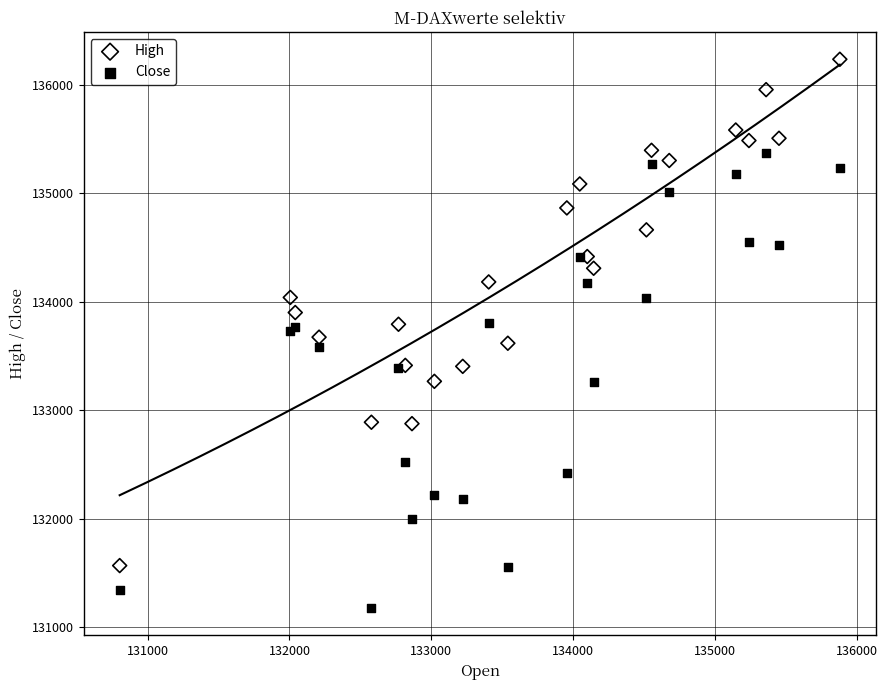

Which series contains the lowest Y value?

Close